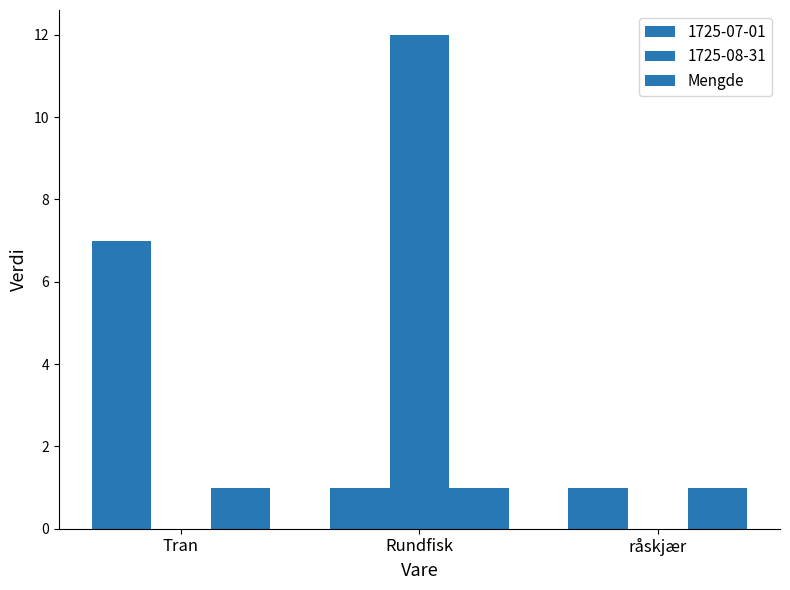

What is the difference between the maximum and minimum values in the 1725-07-01 series?

6